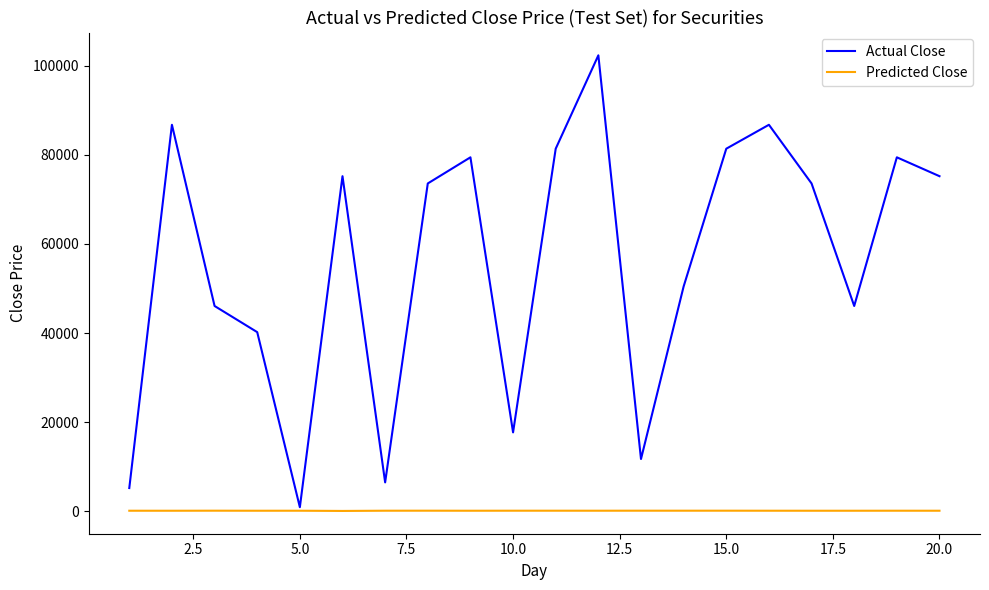

What is the maximum value for Actual Close?

102371.3